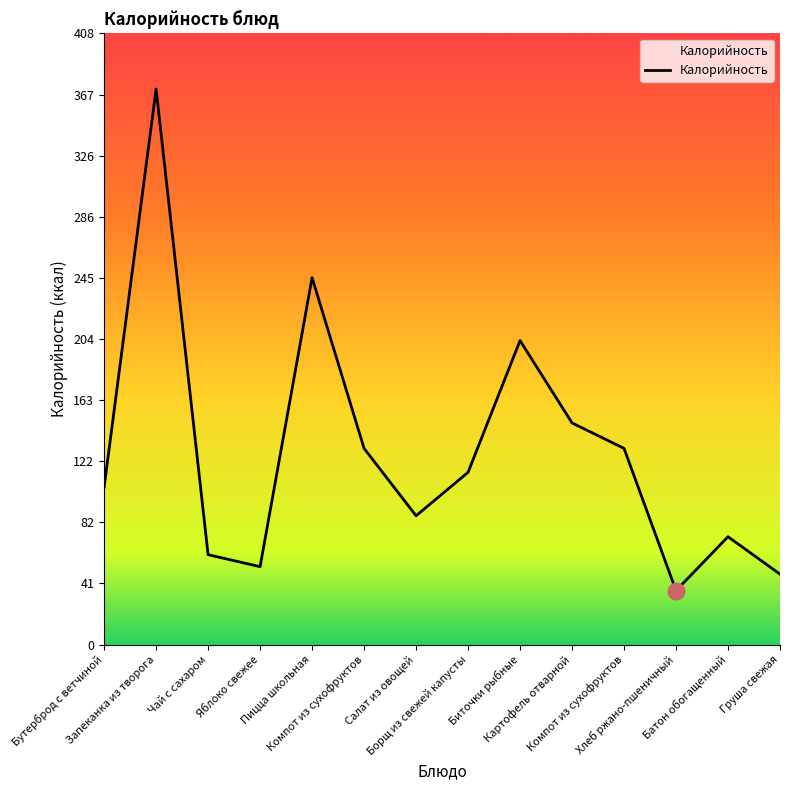

Does the chart display data point markers on the line(s)?

No